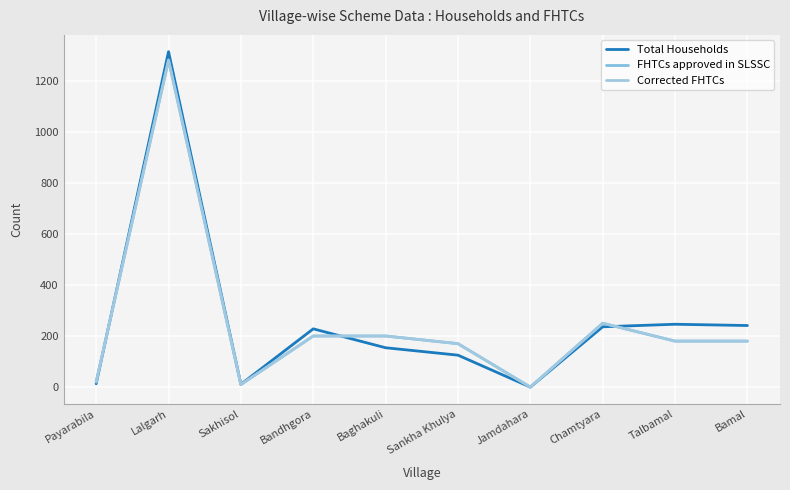

The value of Corrected FHTCs at Baghakuli is 79. True or false?

False